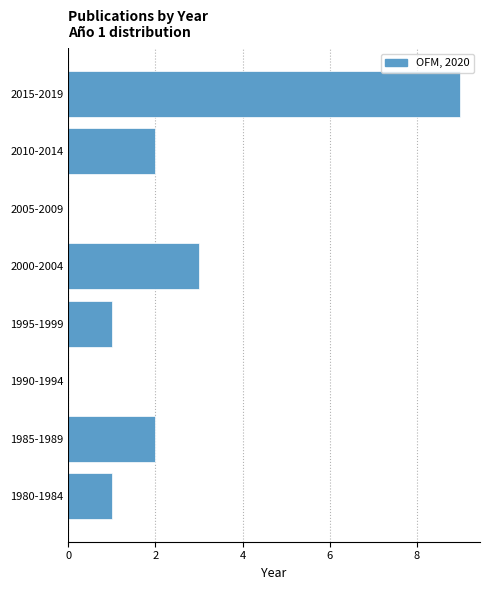

Reading bottom to top, extract all data points from this chart.

1980-1984=1	1985-1989=2	1990-1994=0	1995-1999=1	2000-2004=3	2005-2009=0	2010-2014=2	2015-2019=9